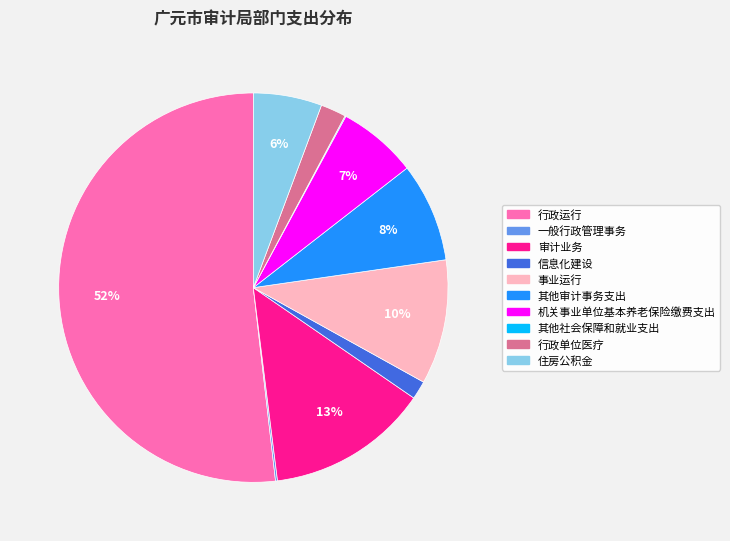

Which category has the biggest portion of the pie?

行政运行